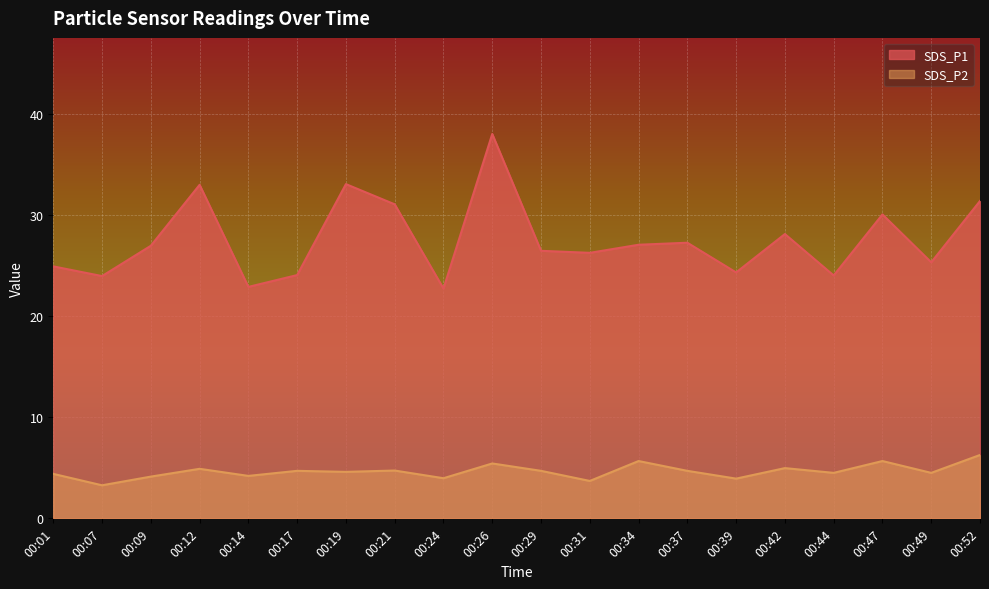

The value of SDS_P2 at 00:42 is 5.0. True or false?

True